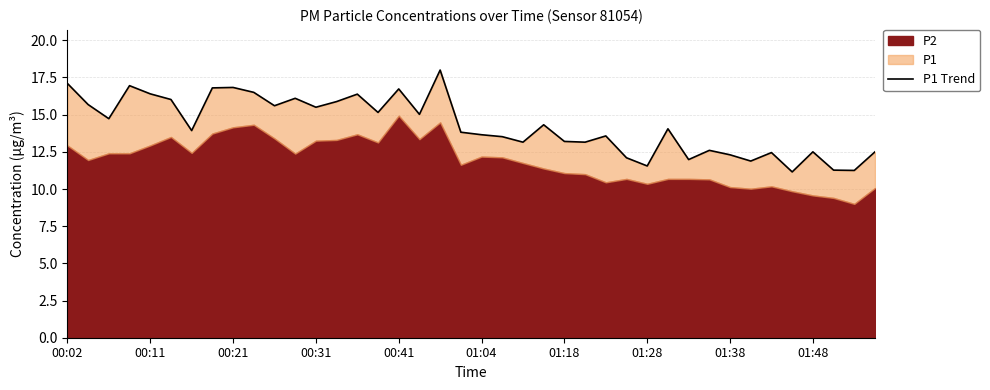

What position from the right is 29?

11